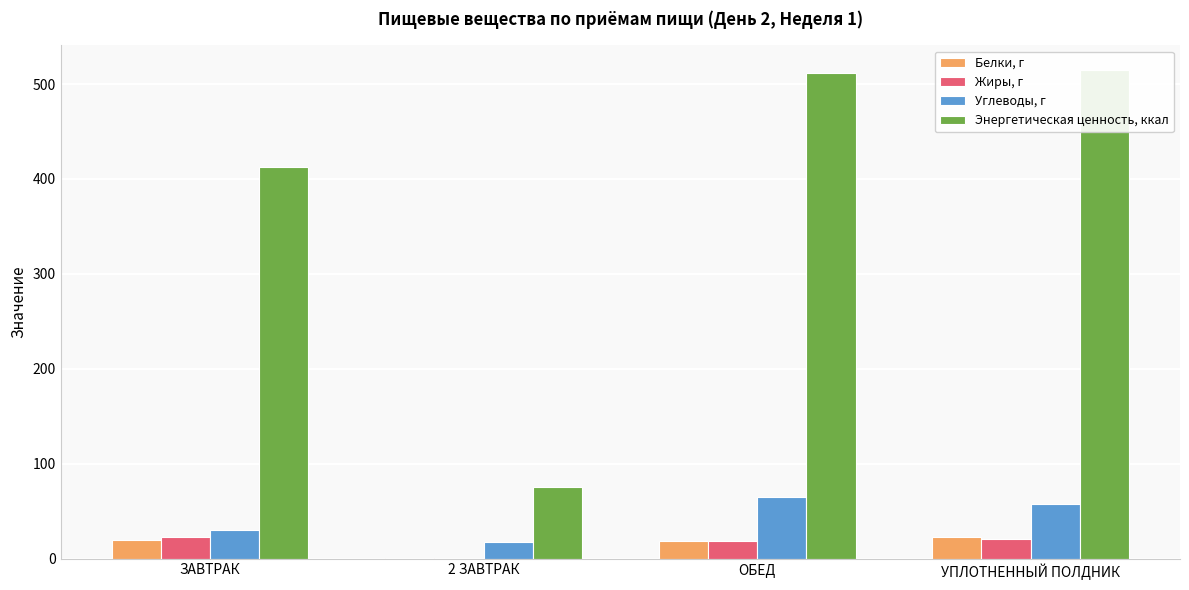

What is the total value across all series at УПЛОТНЕННЫЙ ПОЛДНИК?

614.7